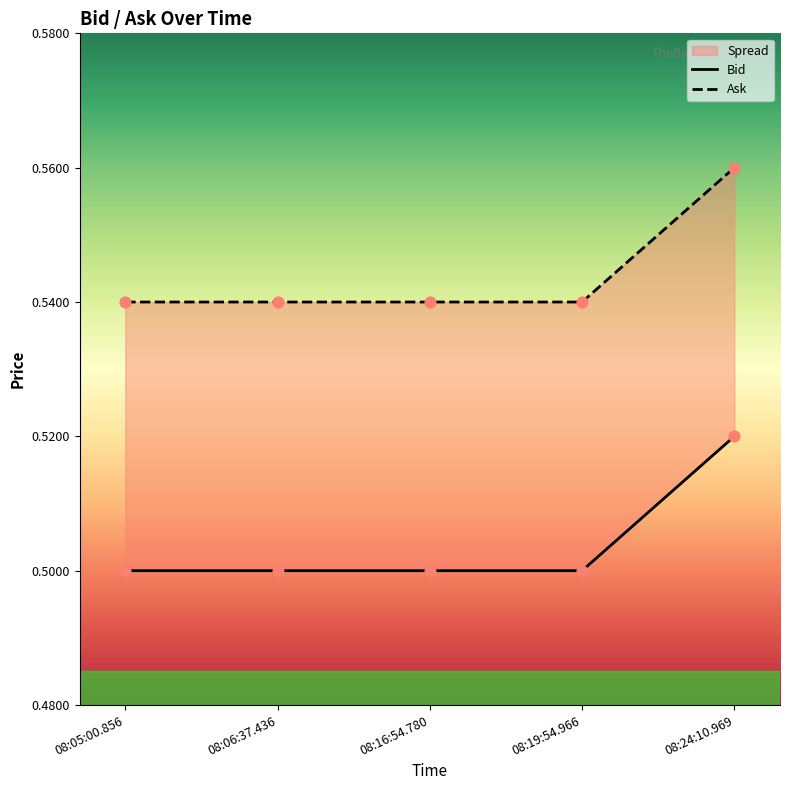

Which series has the largest total across all categories?

Ask